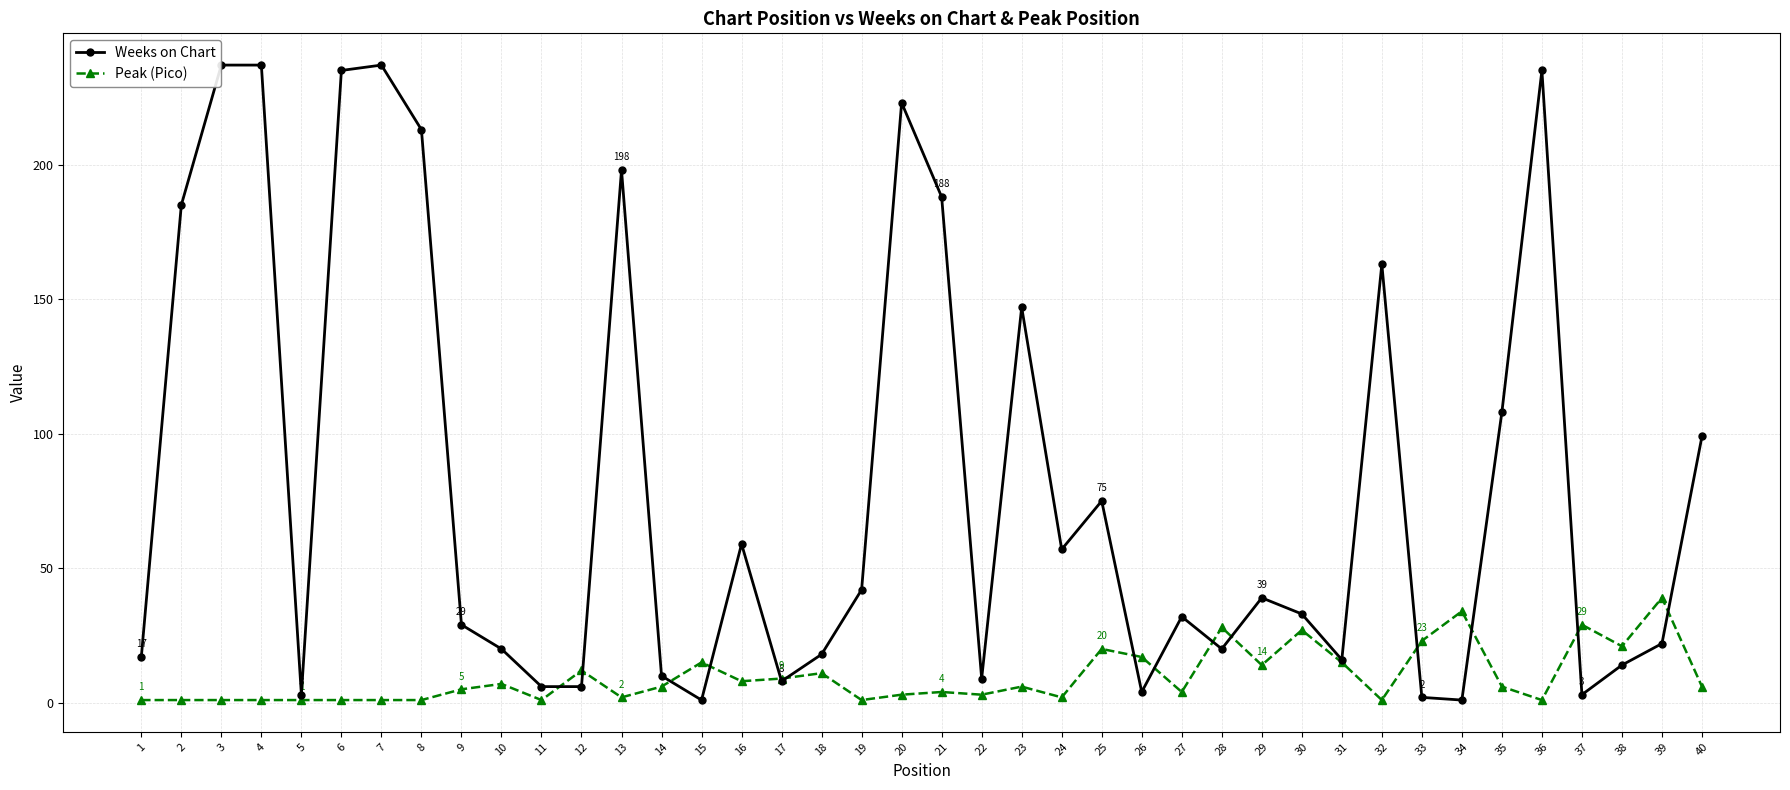

The Peak (Pico) series shows 13 at 33. True or false?

False